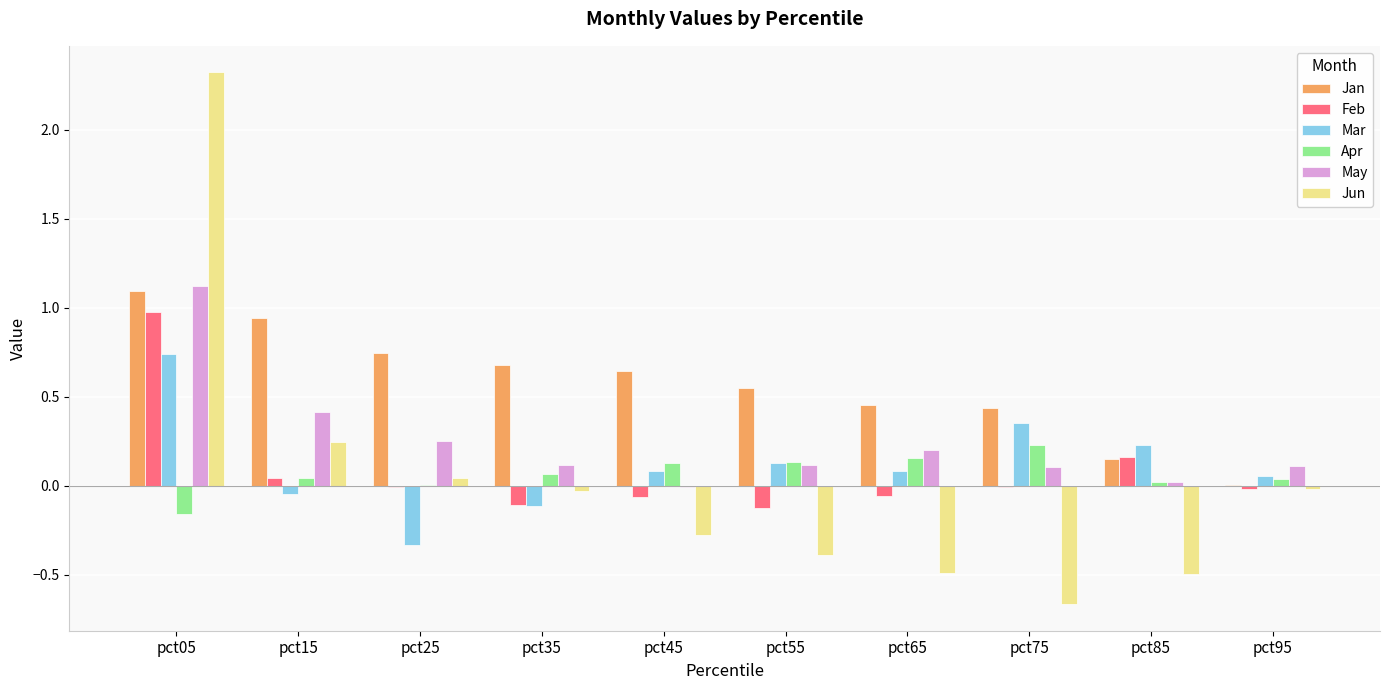

The value of Feb at pct85 is 0.2. True or false?

True